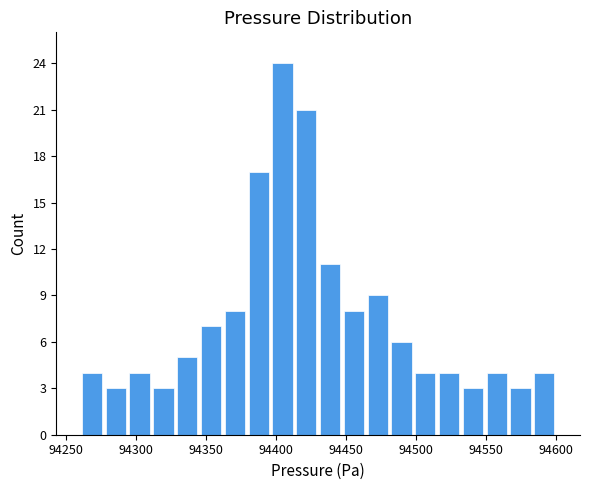

Read against the x-axis, roughly where is the centre of the tallest bar?

94405